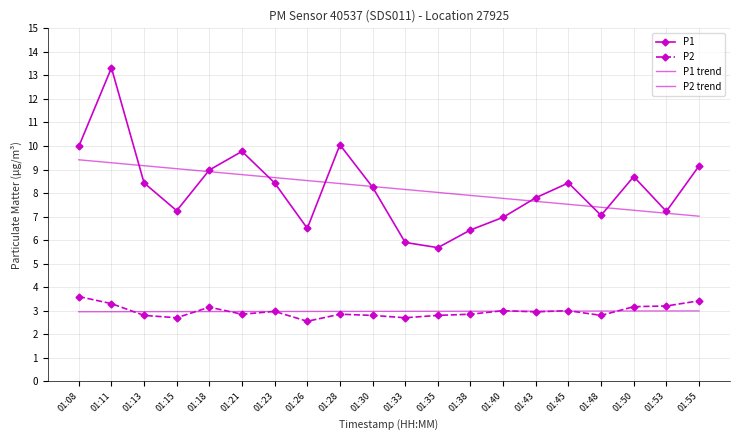

Reading left to right, extract all data points from this chart.

P1: 10.0	13.3	8.4	7.2	9.0	9.8	8.4	6.5	10.1	8.2	5.9	5.7	6.4	7.0	7.8	8.4	7.0	8.7	7.2	9.2
P2: 3.6	3.3	2.8	2.7	3.1	2.9	3.0	2.5	2.9	2.8	2.7	2.8	2.9	3.0	3.0	3.0	2.8	3.2	3.2	3.4
P1 trend: 9.4	9.3	9.2	9.0	8.9	8.8	8.7	8.5	8.4	8.3	8.2	8.0	7.9	7.8	7.6	7.5	7.4	7.3	7.1	7.0
P2 trend: 3.0	3.0	3.0	3.0	3.0	3.0	3.0	3.0	3.0	3.0	3.0	3.0	3.0	3.0	3.0	3.0	3.0	3.0	3.0	3.0